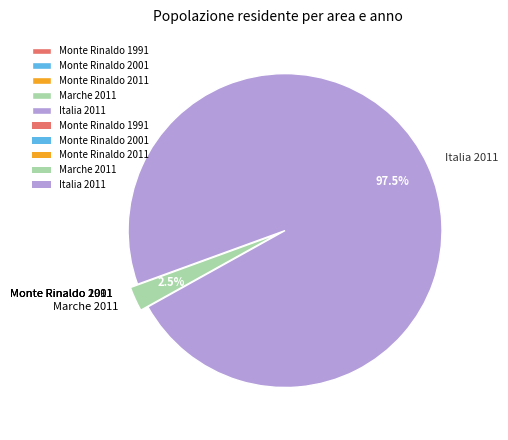

Which category accounts for the majority?

Italia 2011